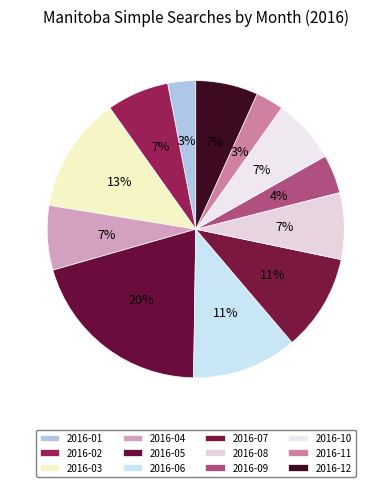

Count the number of slices in the pie.

12